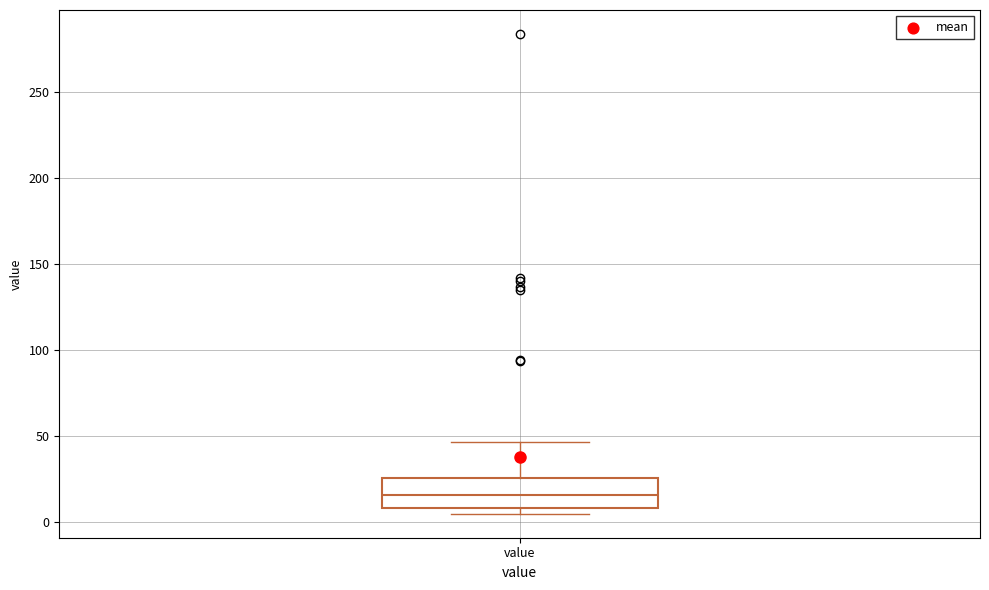

Where is the lower edge of the box for value on the y-axis? The values are not printed on the chart, so give them approximately, as read against the axis.

10